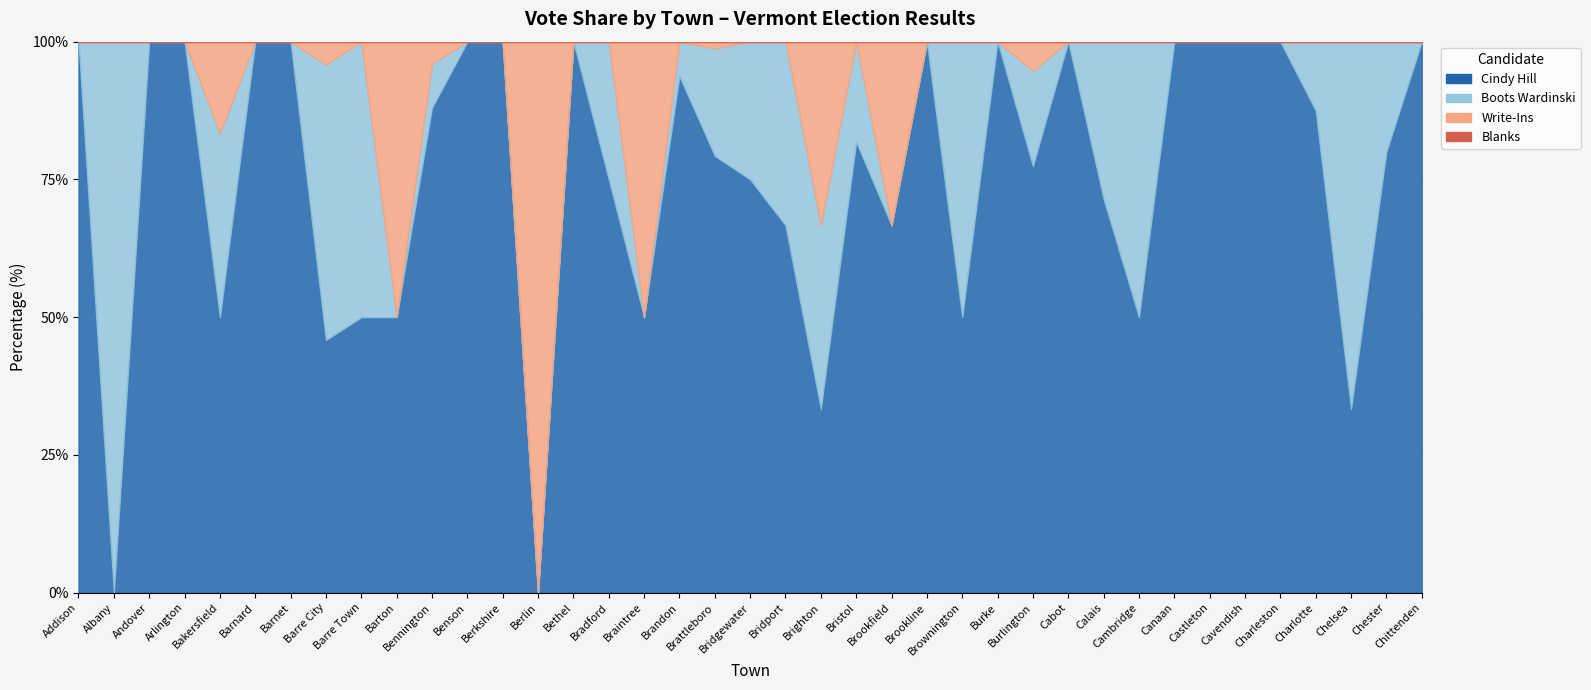

What is the average value of the Boots Wardinski series?

2